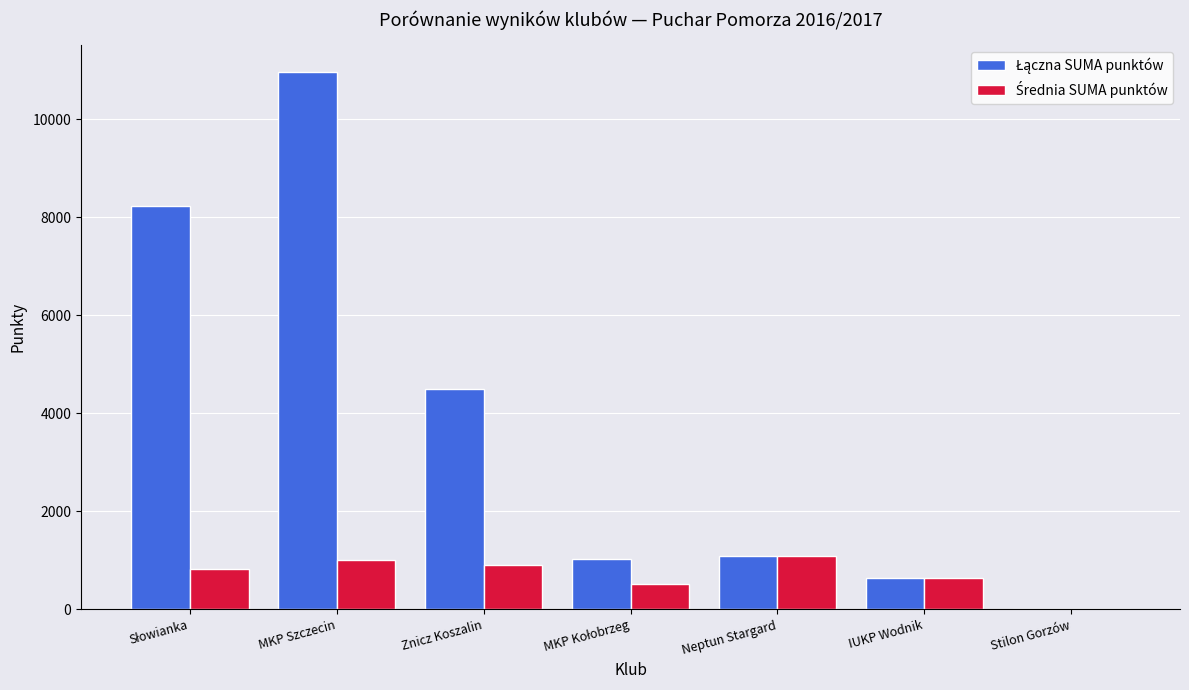

What is the greatest value displayed?

10960.0